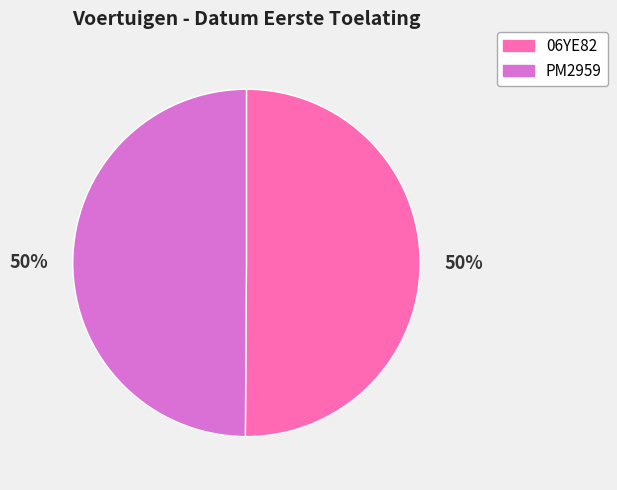

Combined, do PM2959 and 06YE82 account for over 50%?

Yes